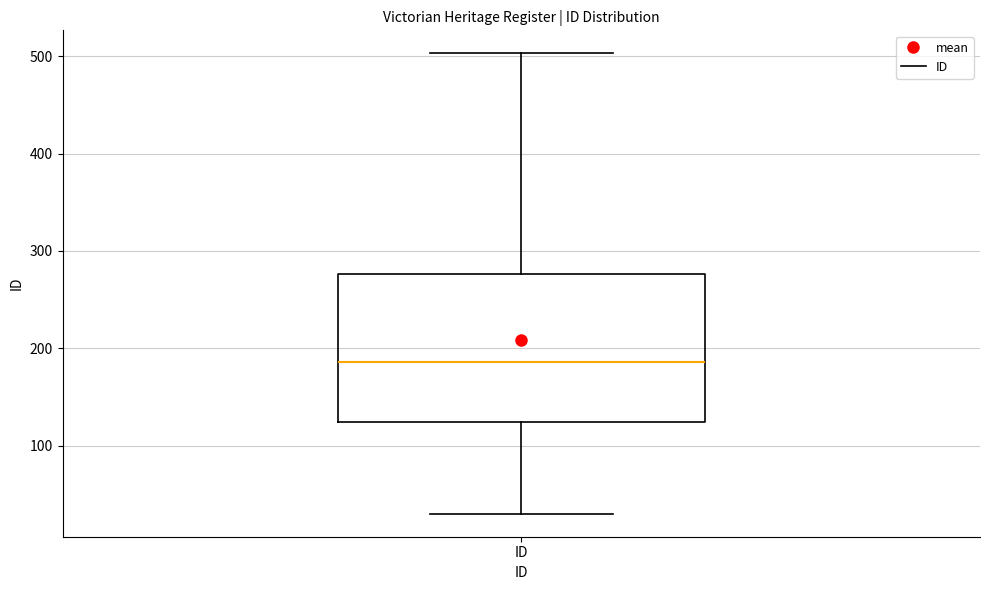

Where is the upper edge of the box for ID on the y-axis? The values are not printed on the chart, so give them approximately, as read against the axis.

280